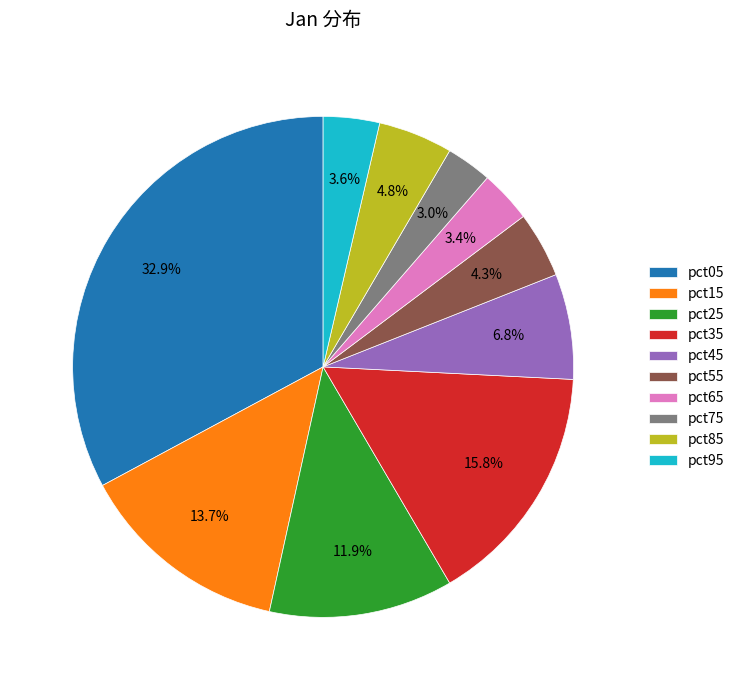

Count the number of slices in the pie.

10